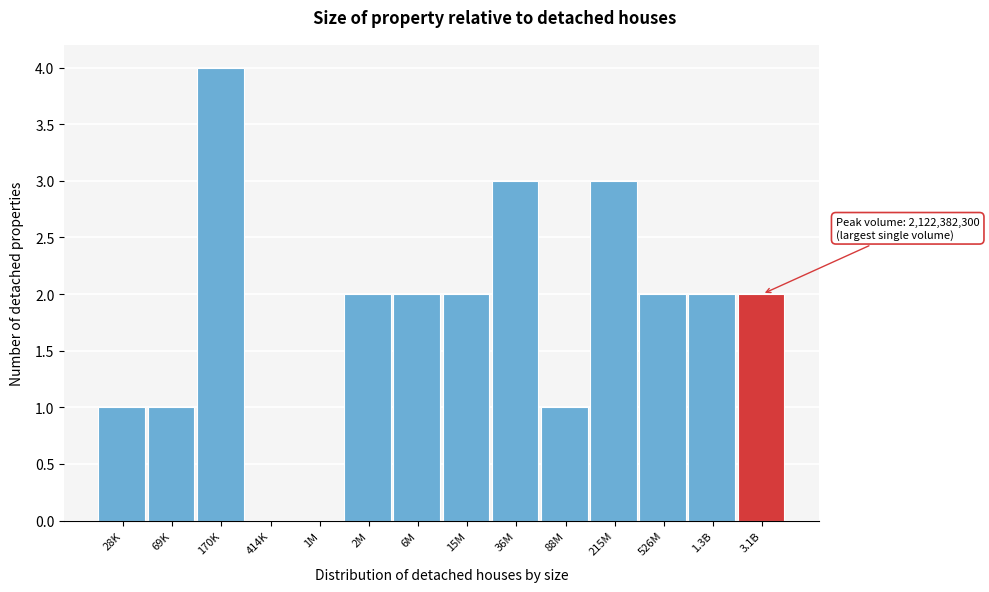

Reading left to right, extract all data points from this chart.

28K=1	69K=1	170K=4	414K=0	1M=0	2M=2	6M=2	15M=2	36M=3	88M=1	215M=3	526M=2	1.3B=2	3.1B=2